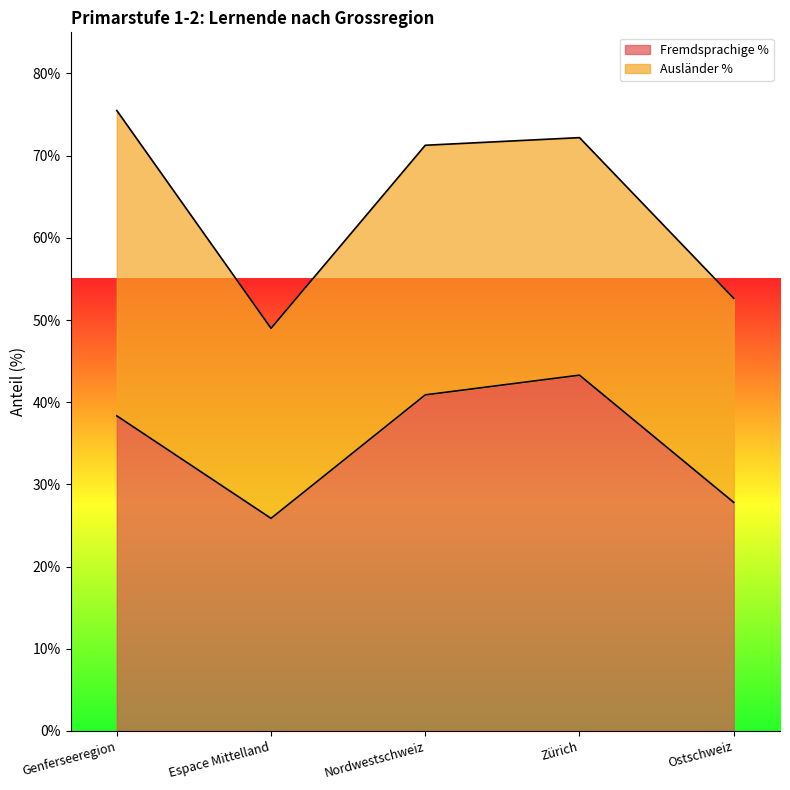

List the labels in order of value, largest first.

Zürich, Nordwestschweiz, Genferseeregion, Ostschweiz, Espace Mittelland